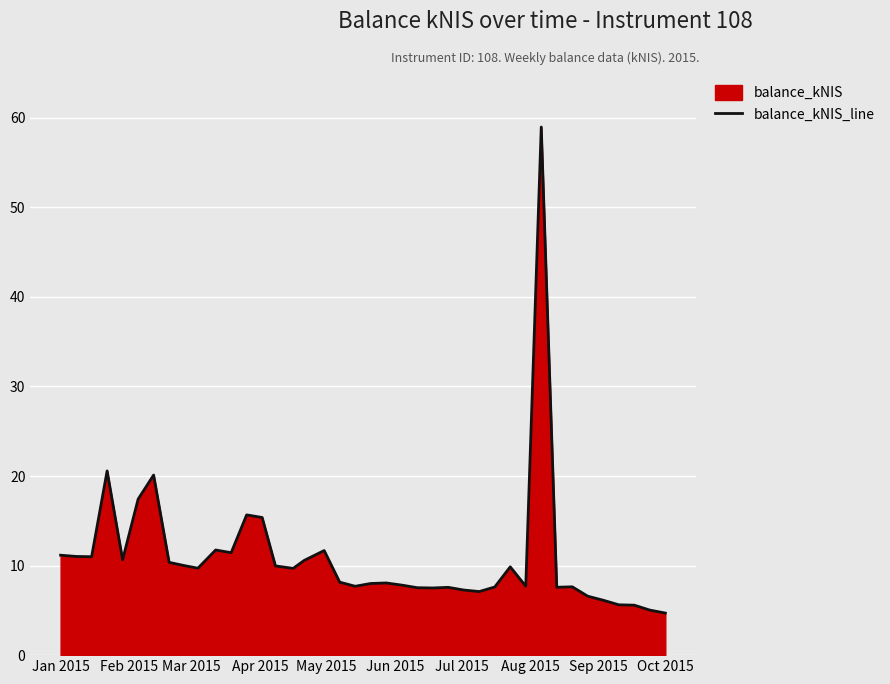

What is the greatest value displayed?

59.0